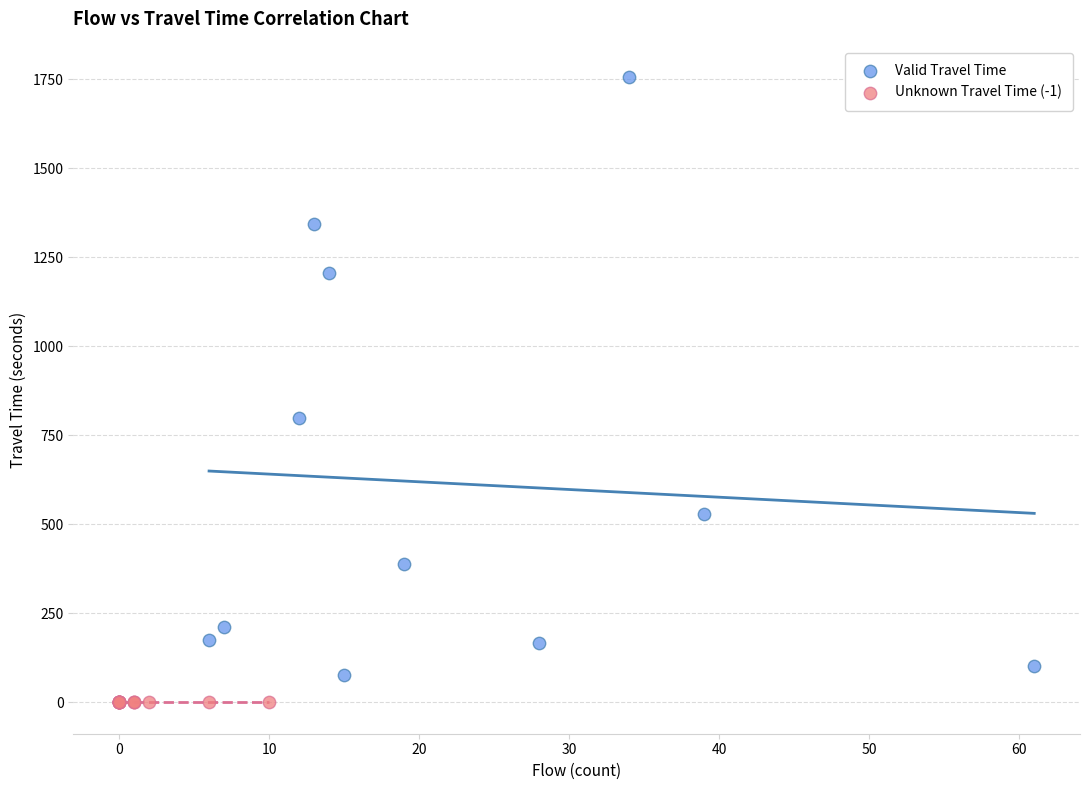

Which series contains the highest Y value?

Valid Travel Time